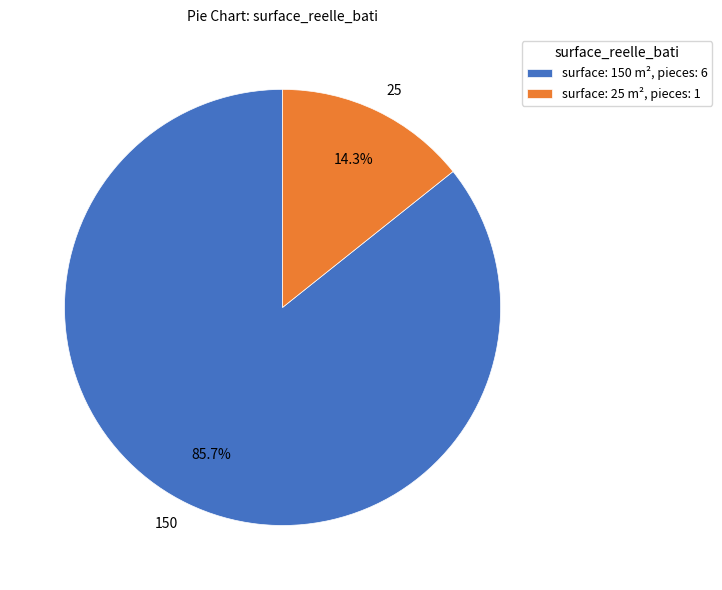

Approximately how many times larger is the value at 150 compared to 25?

6.0